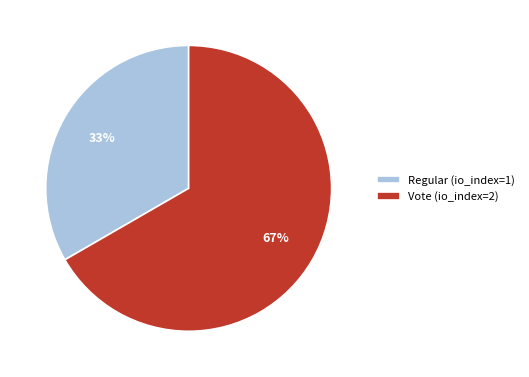

Which slice represents more than half of the pie?

Vote (io_index=2)